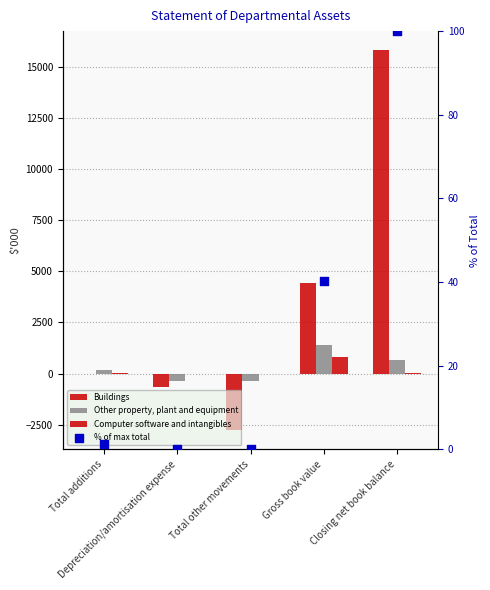

Which series reaches the minimum Y coordinate?

Buildings